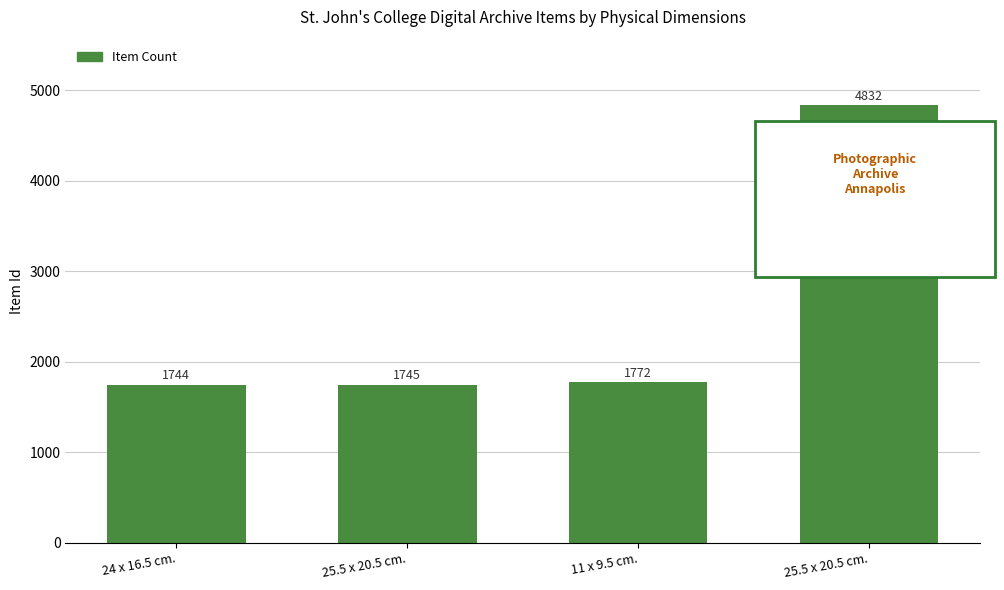

How many data points are less than 1772?

2